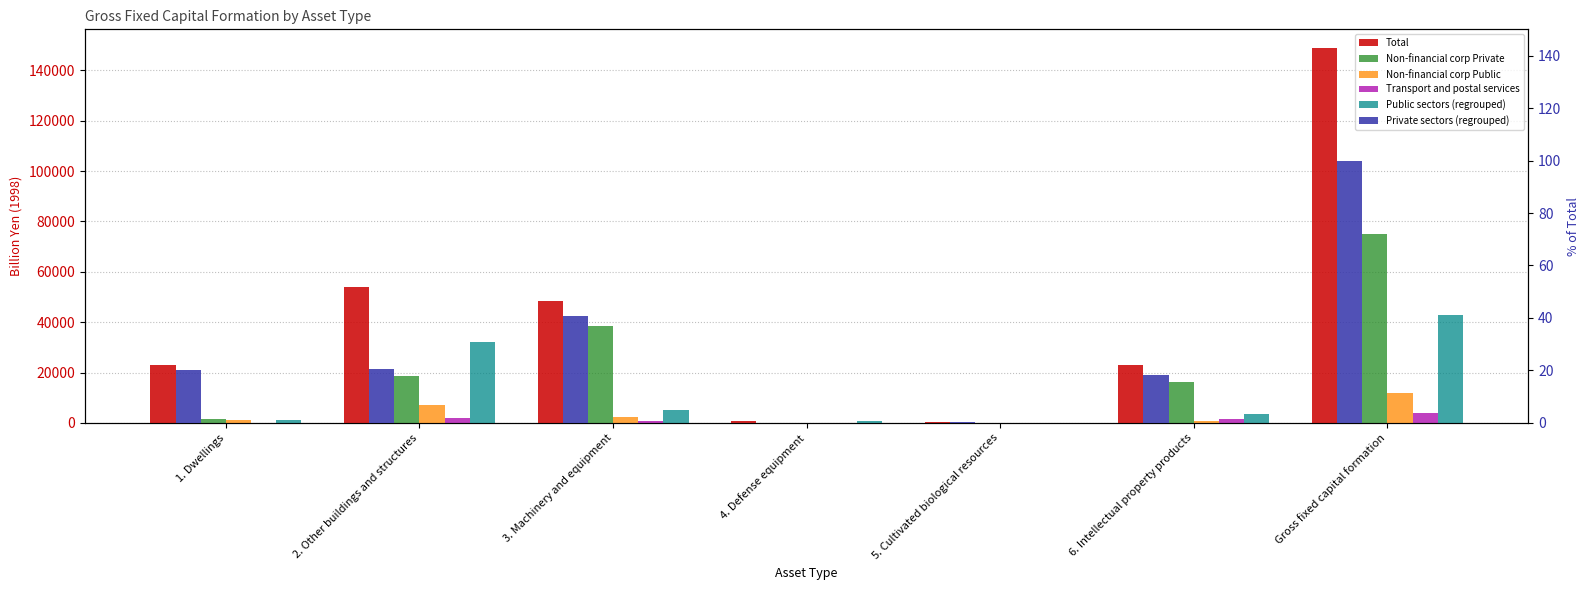

Reading right to left, list all the values displayed in this chart.

Total: 148845.8	22814.6	184.1	598.1	48511.9	53880.2	22857.0
Non-financial corp Private: 74831.1	16388.8	37.1	0.0	38538.9	18484.8	1381.5
Non-financial corp Public: 11934.7	922.9	0.0	0.0	2422.9	7225.4	1363.4
Transport and postal services: 4078.9	1515.8	0.0	0.0	754.6	1808.5	0.0
Public sectors (regrouped): 42840.4	3613.3	0.0	598.1	5215.3	32050.2	1363.4
Private sectors (regrouped): 100.0	18.1	0.2	0.0	40.8	20.6	20.3